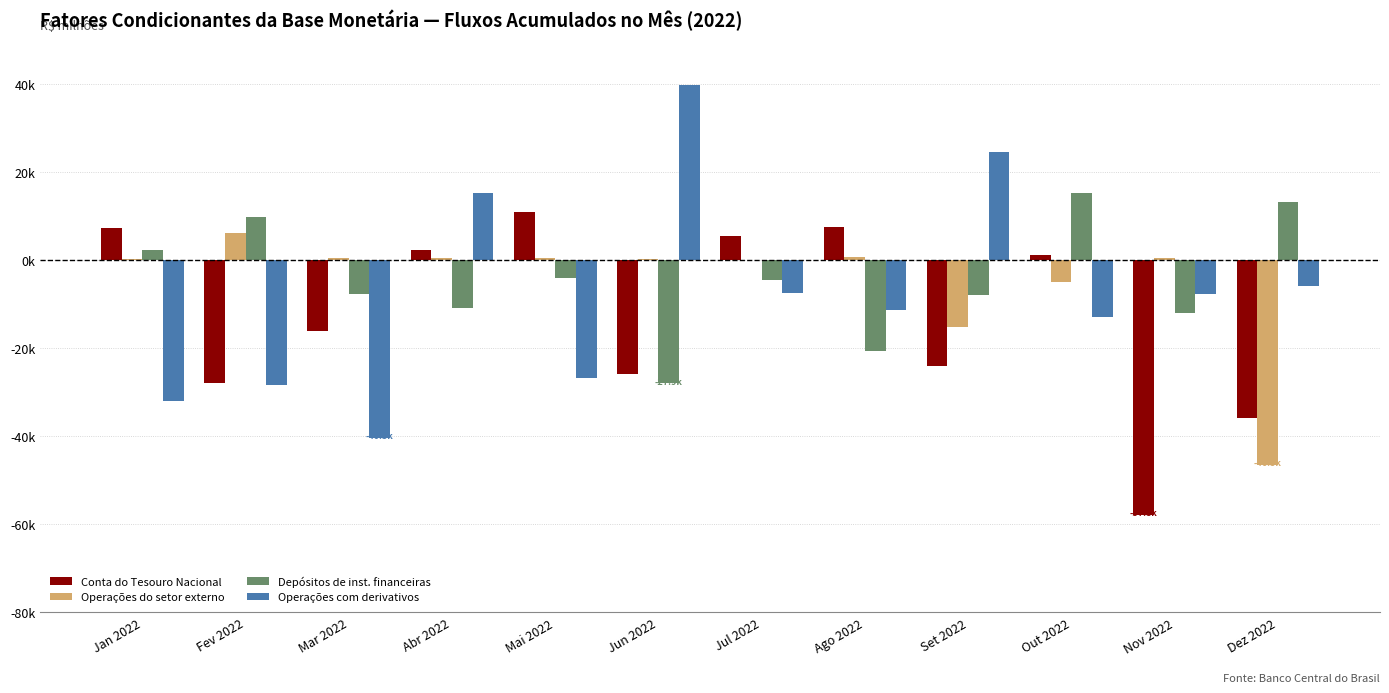

Reading left to right, what are all the values shown in this chart?

Conta do Tesouro Nacional: 7464.5	-27808.6	-16135.0	2278.7	10917.7	-25908.3	5465.5	7542.3	-23949.0	1196.8	-57803.0	-35780.0
Operações do setor externo: 330.2	6184.9	483.8	473.9	496.0	413.0	202.7	732.6	-15155.7	-4822.5	581.3	-46541.0
Depósitos de inst. financeiras: 2433.9	9924.2	-7544.0	-10755.9	-4097.9	-27943.4	-4511.4	-20691.7	-7784.6	15387.8	-11937.5	13352.0
Operações com derivativos: -31889.6	-28393.8	-40346.3	15376.5	-26656.0	39887.0	-7469.5	-11303.0	24672.4	-12764.1	-7639.4	-5739.6